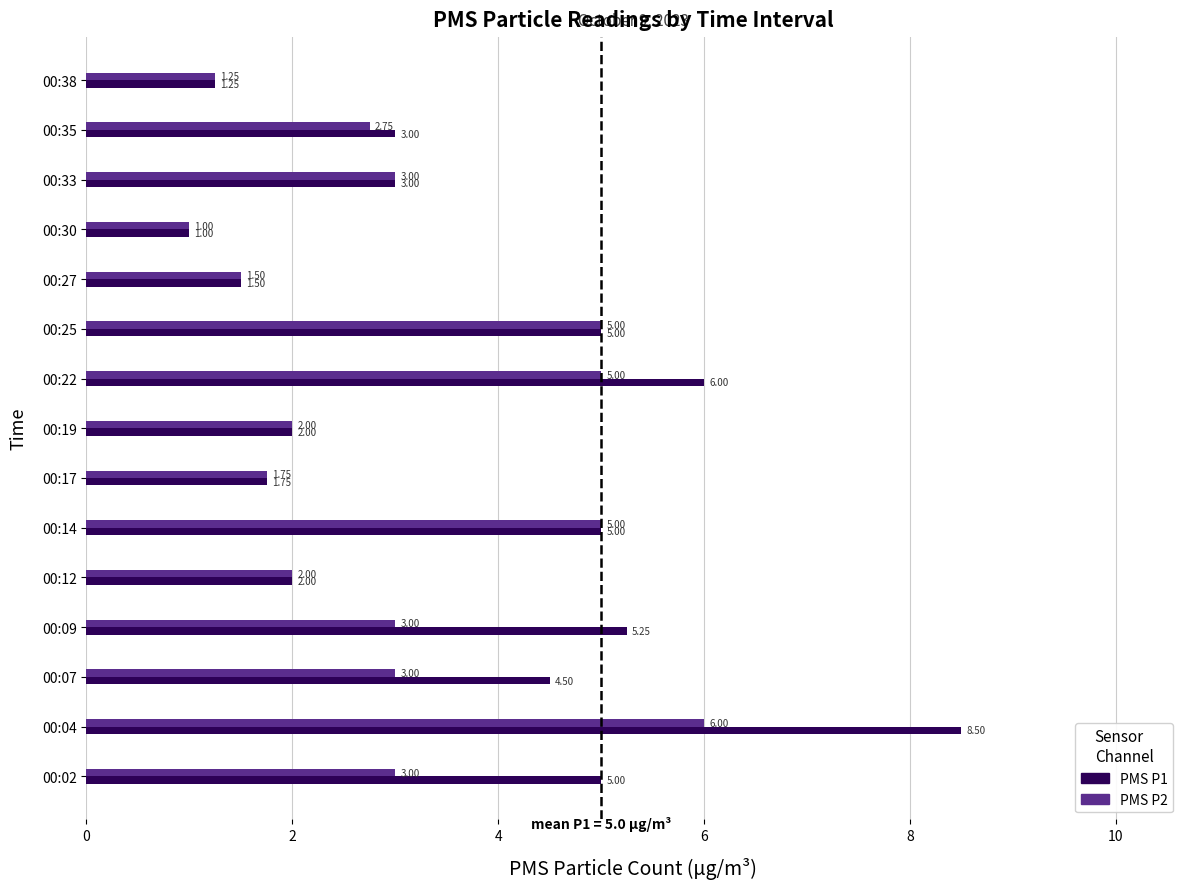

Which series has the largest total across all categories?

PMS P1